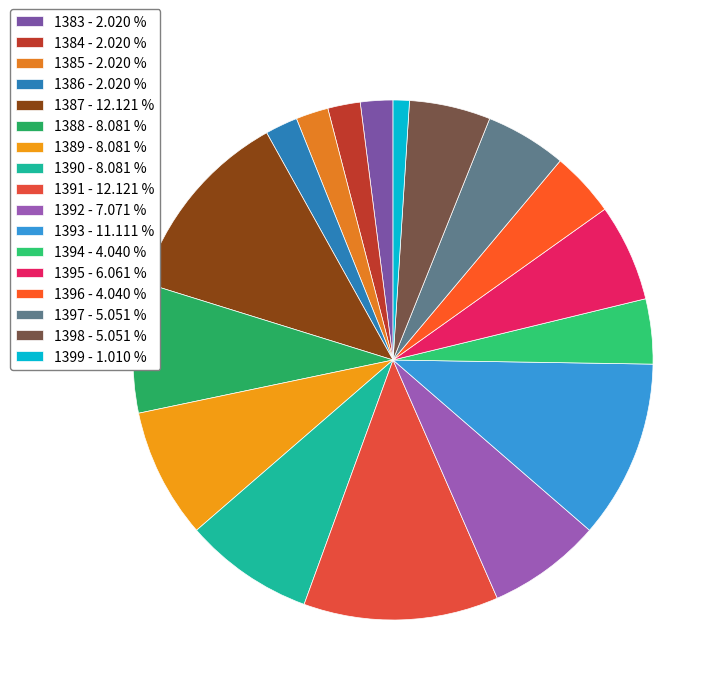

How many slices are in this pie chart?

17